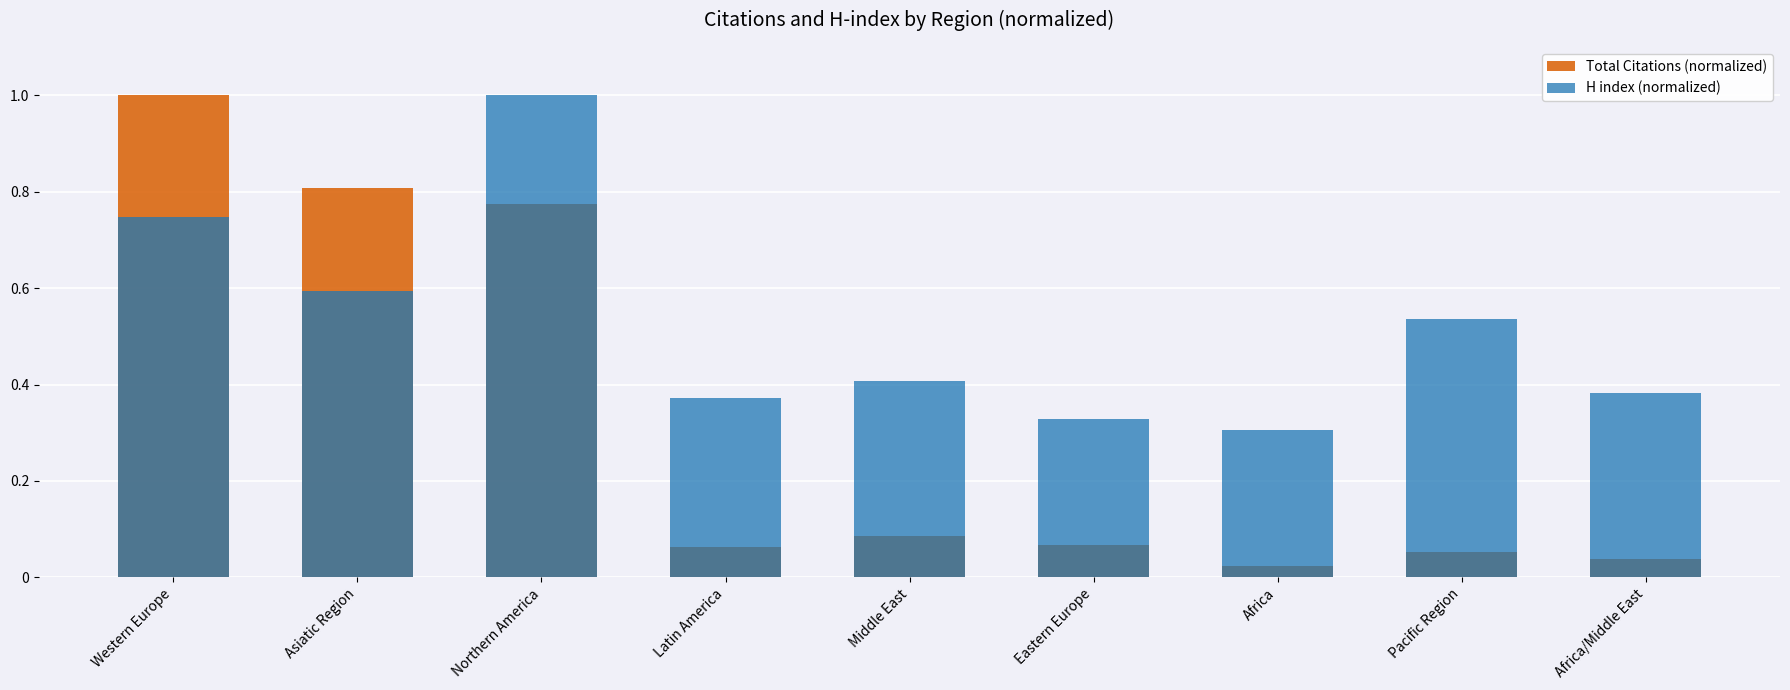

What is the highest value of the Total Citations (normalized) series?

1.0